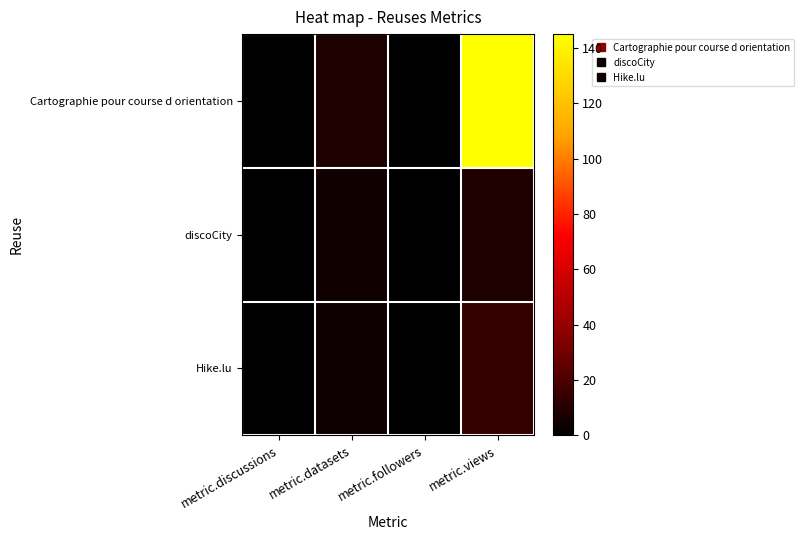

At metric.views, list the series in order from smallest to largest.

discoCity, Hike.lu, Cartographie pour course d orientation